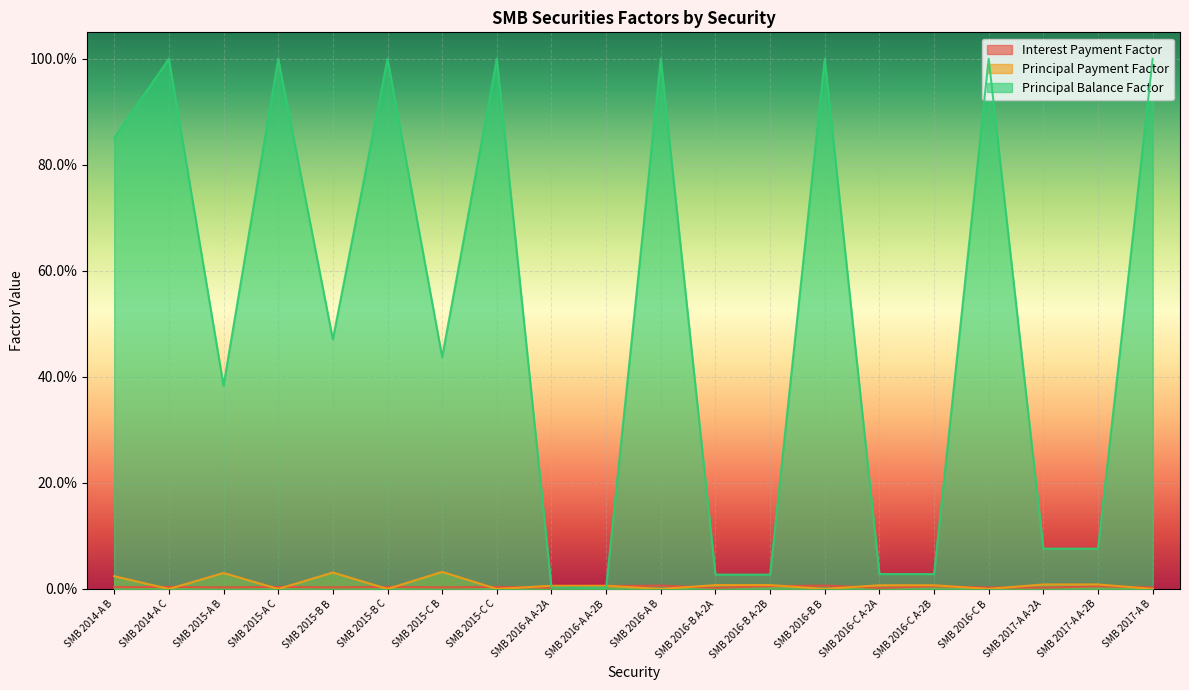

True or false: Interest Payment Factor has more than 2 interior local peaks.

True